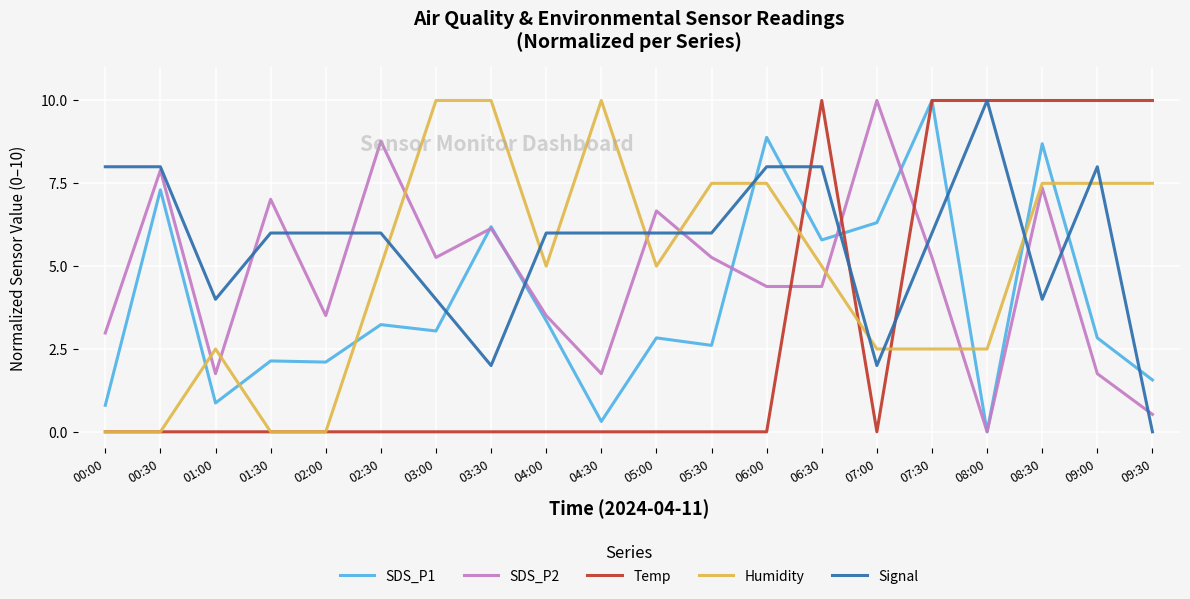

The SDS_P2 series shows 8.8 at 02:30. True or false?

True